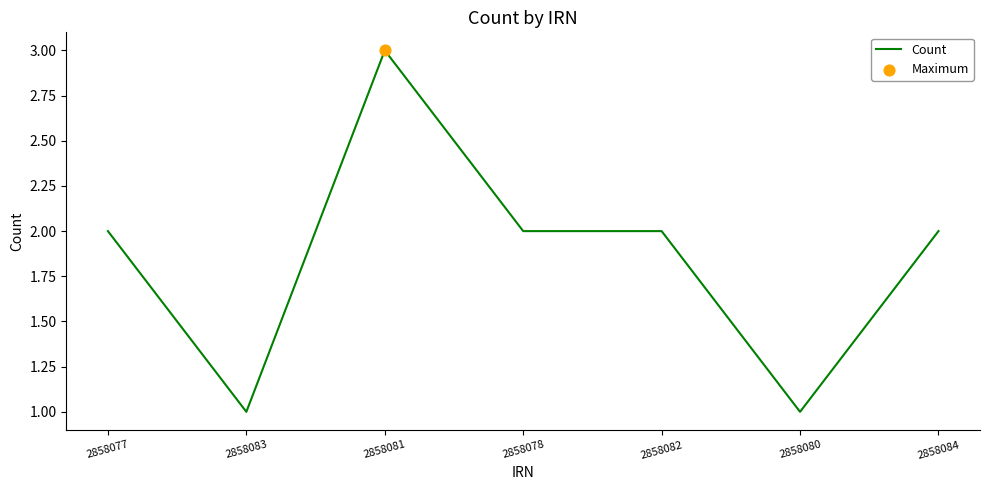

Between 2858078 and 2858081, which is larger?

2858081